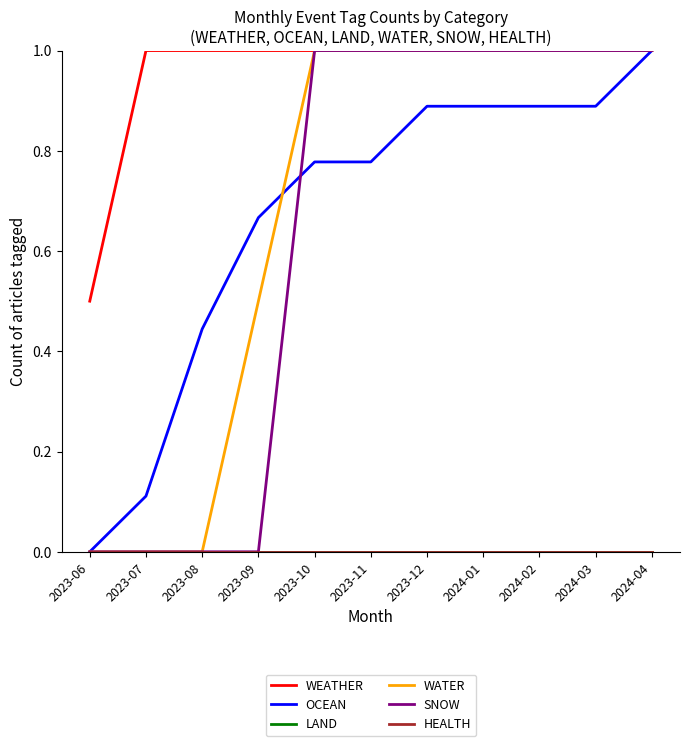

True or false: WEATHER and LAND intersect in this chart.

False